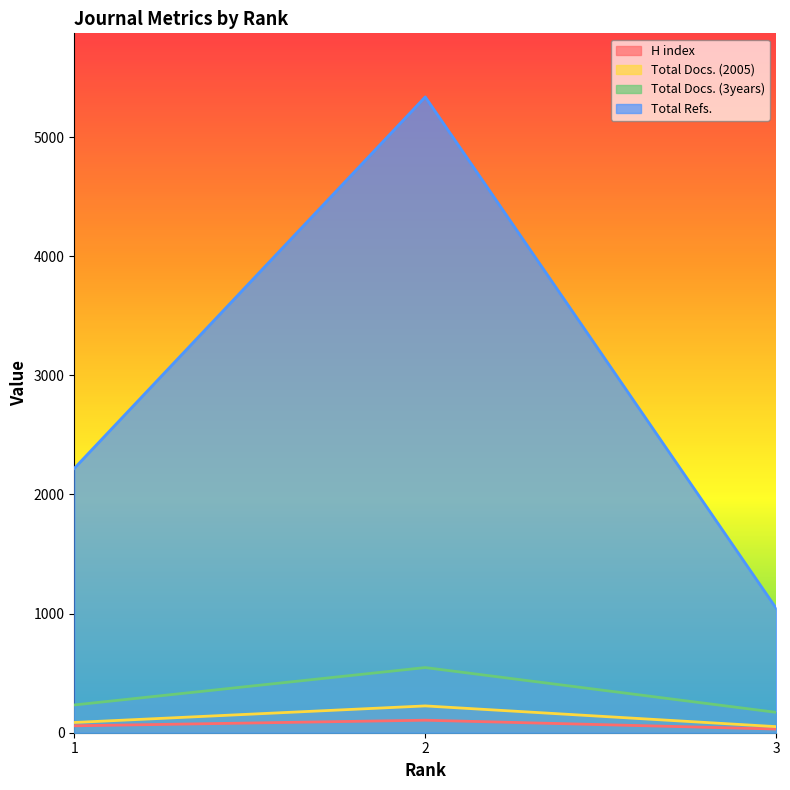

Which has a higher value, 2 or 1?

2